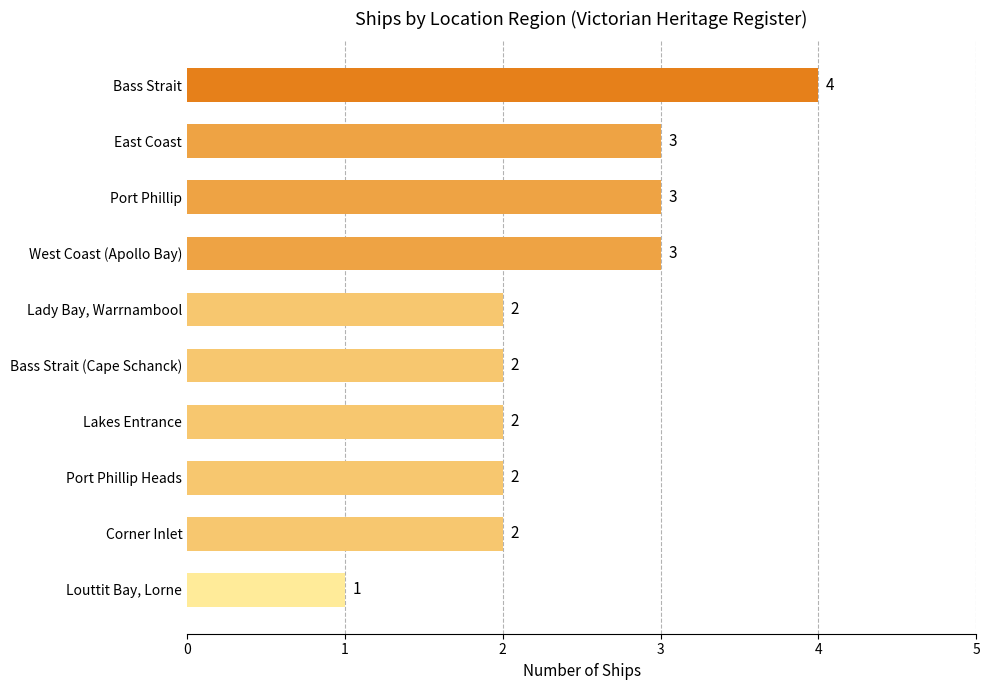

Between Port Phillip Heads and Louttit Bay, Lorne, which is larger?

Port Phillip Heads